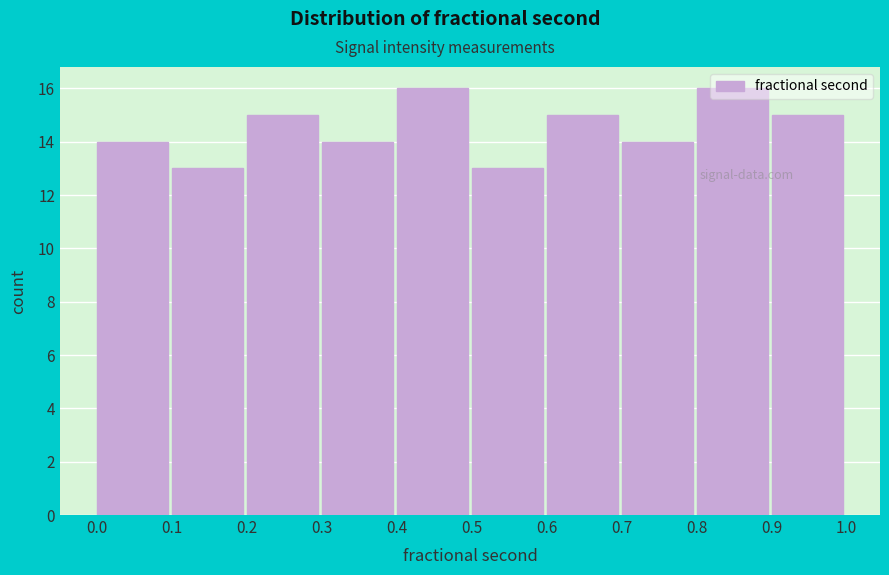

Reading left to right, transcribe this chart: for each bar, give the range it covers on the x-axis and its height. The values are not printed on the chart, so give them approximately, as read against the axis.

0.0 to 0.1: 14
0.1 to 0.2: 13
0.2 to 0.3: 15
0.3 to 0.4: 14
0.4 to 0.5: 16
0.5 to 0.6: 13
0.6 to 0.7: 15
0.7 to 0.8: 14
0.8 to 0.9: 16
0.9 to 1.0: 15